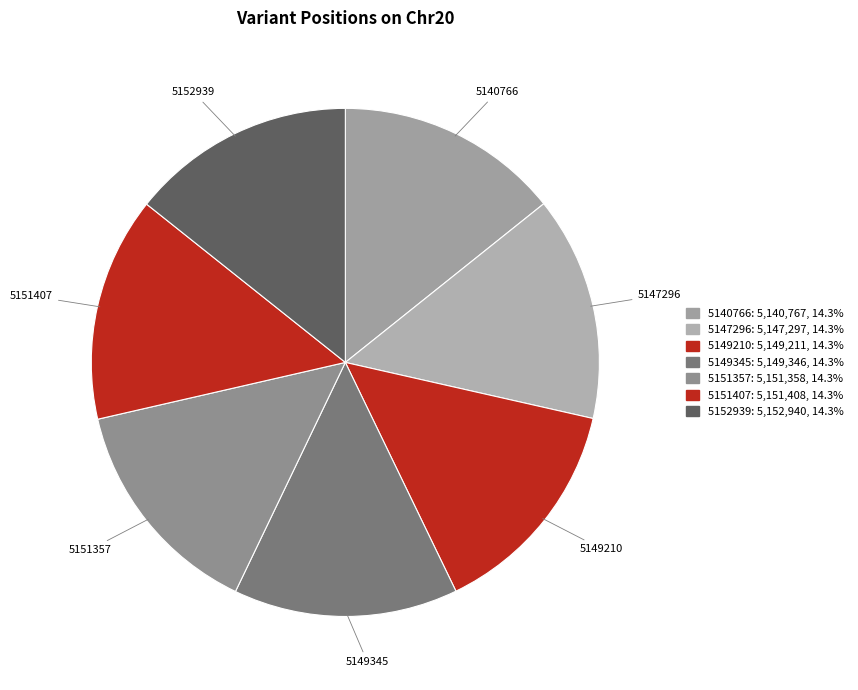

Combined, do 5152939 and 5149210 account for over 50%?

No